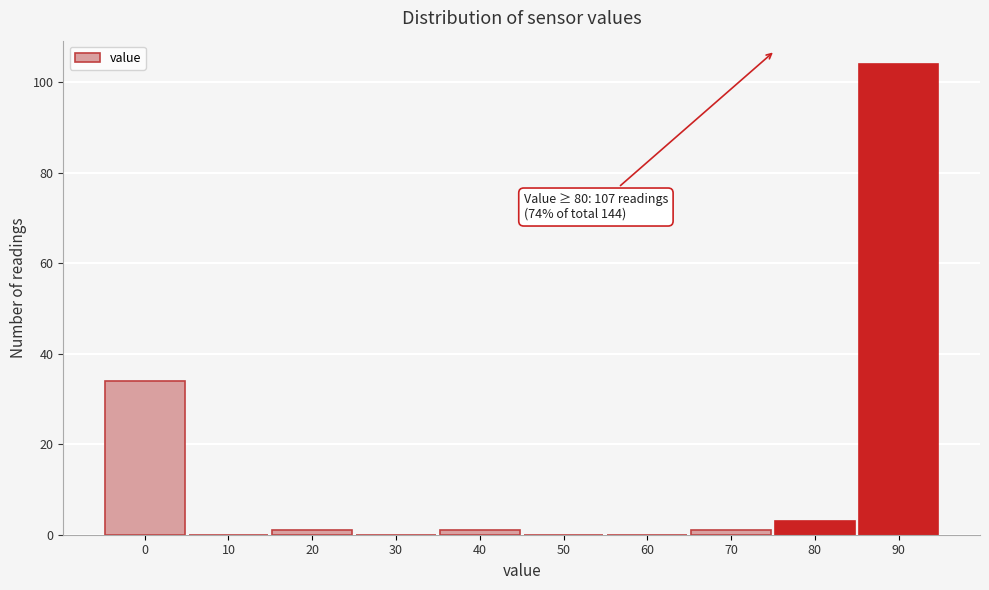

Reading left to right, list all the values displayed in this chart.

0=34	10=0	20=1	30=0	40=1	50=0	60=0	70=1	80=3	90=104